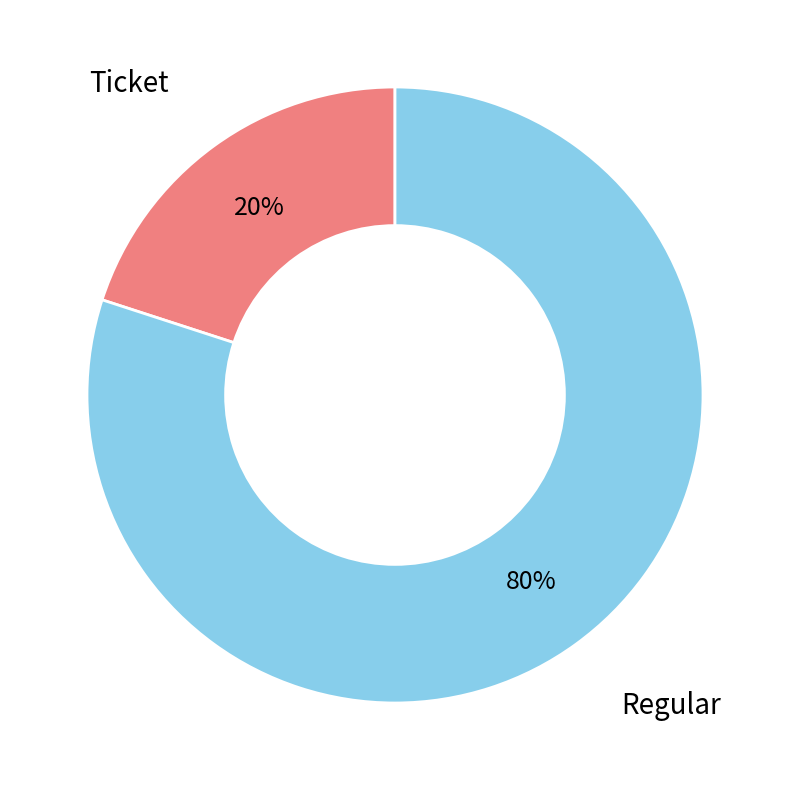

Is there a majority slice in this chart?

Yes